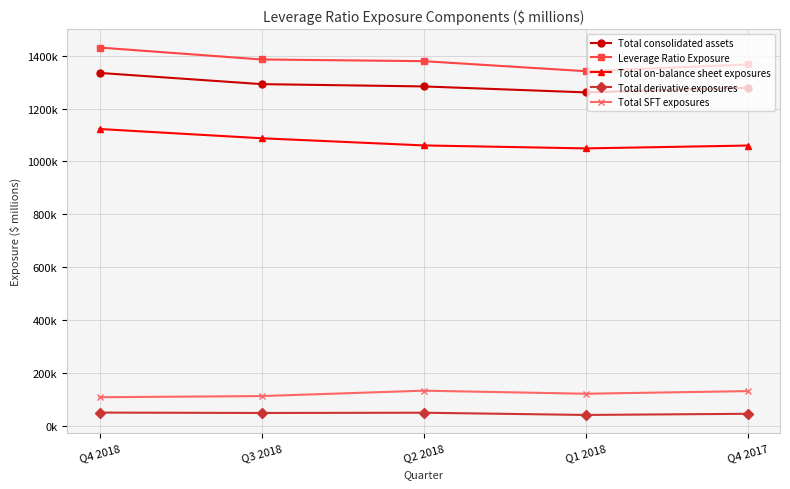

At how many categories does at least one series exceed 142152?

5